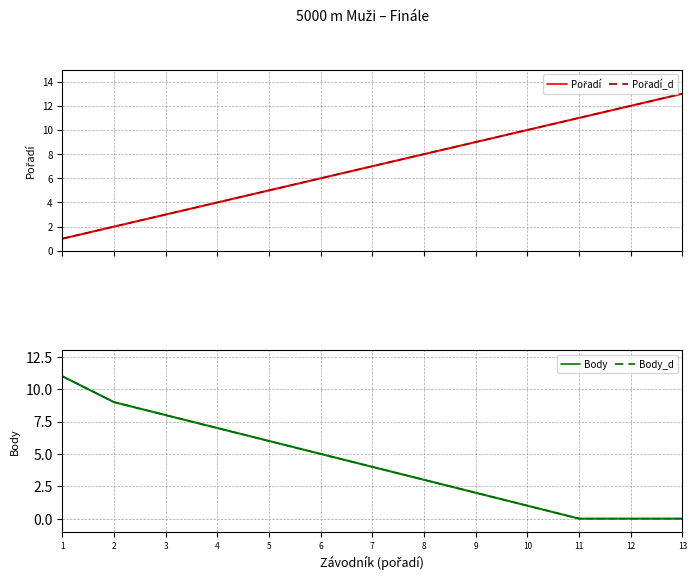

Reading left to right, transcribe all the data shown in this chart.

Pořadí: 1	2	3	4	5	6	7	8	9	10	11	12	13
Pořadí_d: 1	2	3	4	5	6	7	8	9	10	11	12	13
Body: 11	9	8	7	6	5	4	3	2	1	0	0	0
Body_d: 11	9	8	7	6	5	4	3	2	1	0	0	0